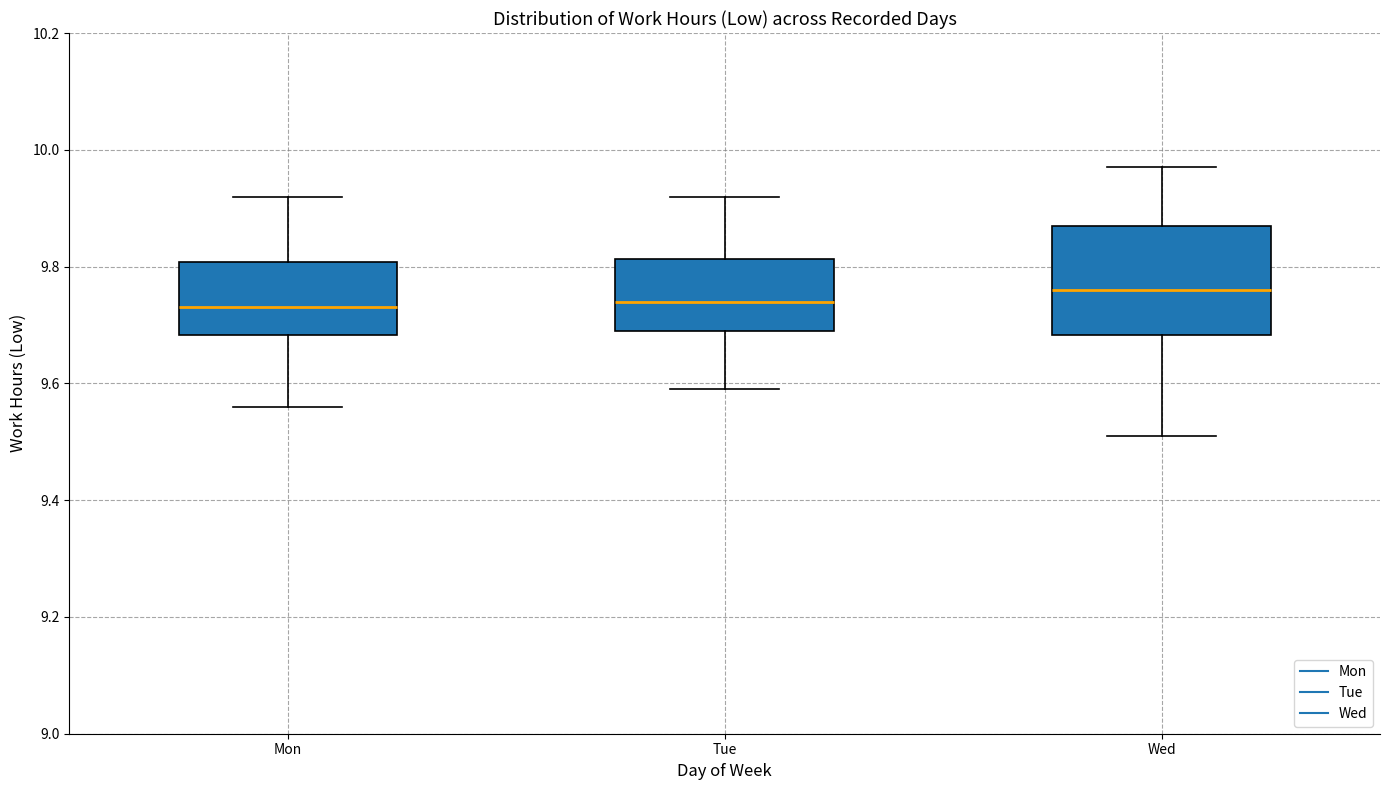

Comparing the boxes themselves (not the whiskers), which one is the tallest?

Wed